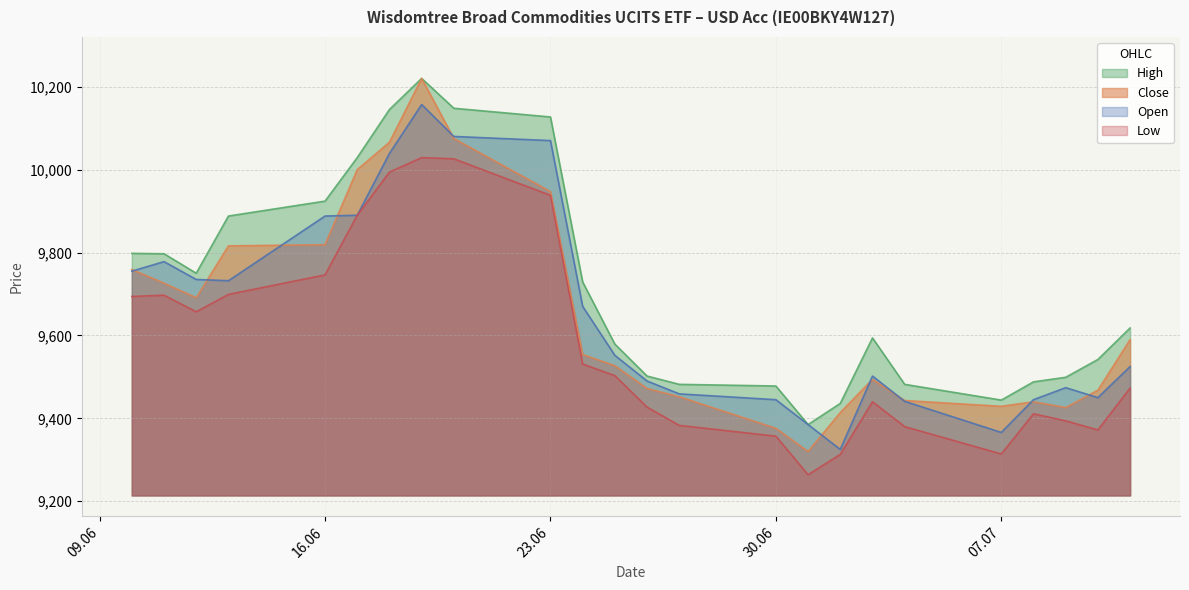

True or false: Low has a value of 9264 at 01.07.2025.

True